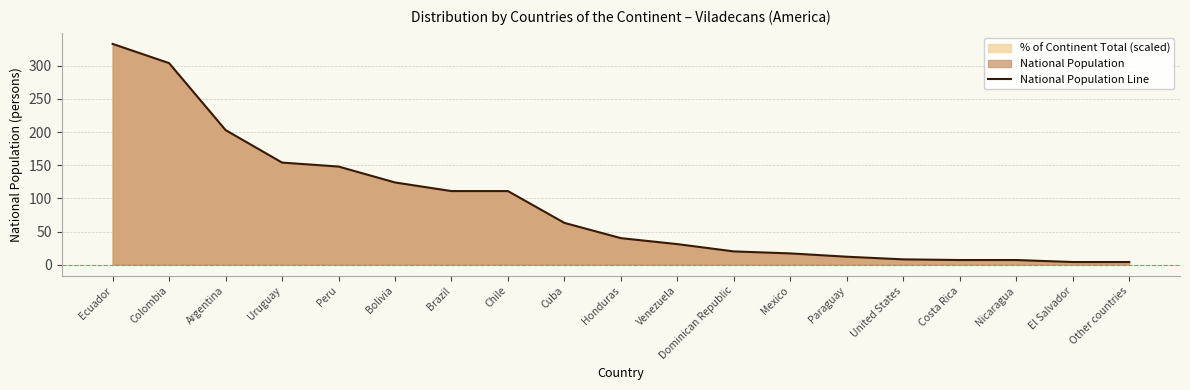

What position from the right is Bolivia?

14